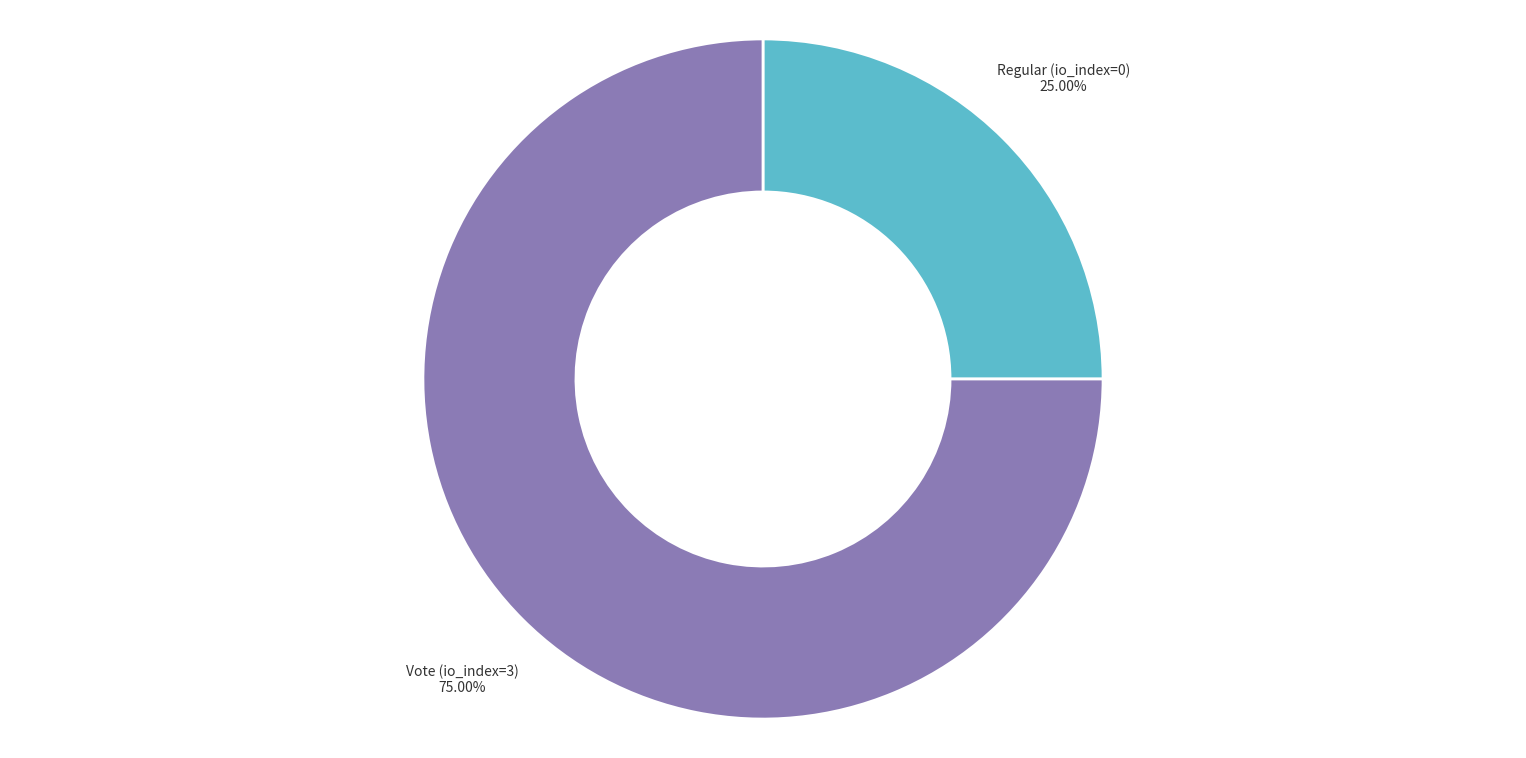

What is the majority slice?

Vote (io_index=3)